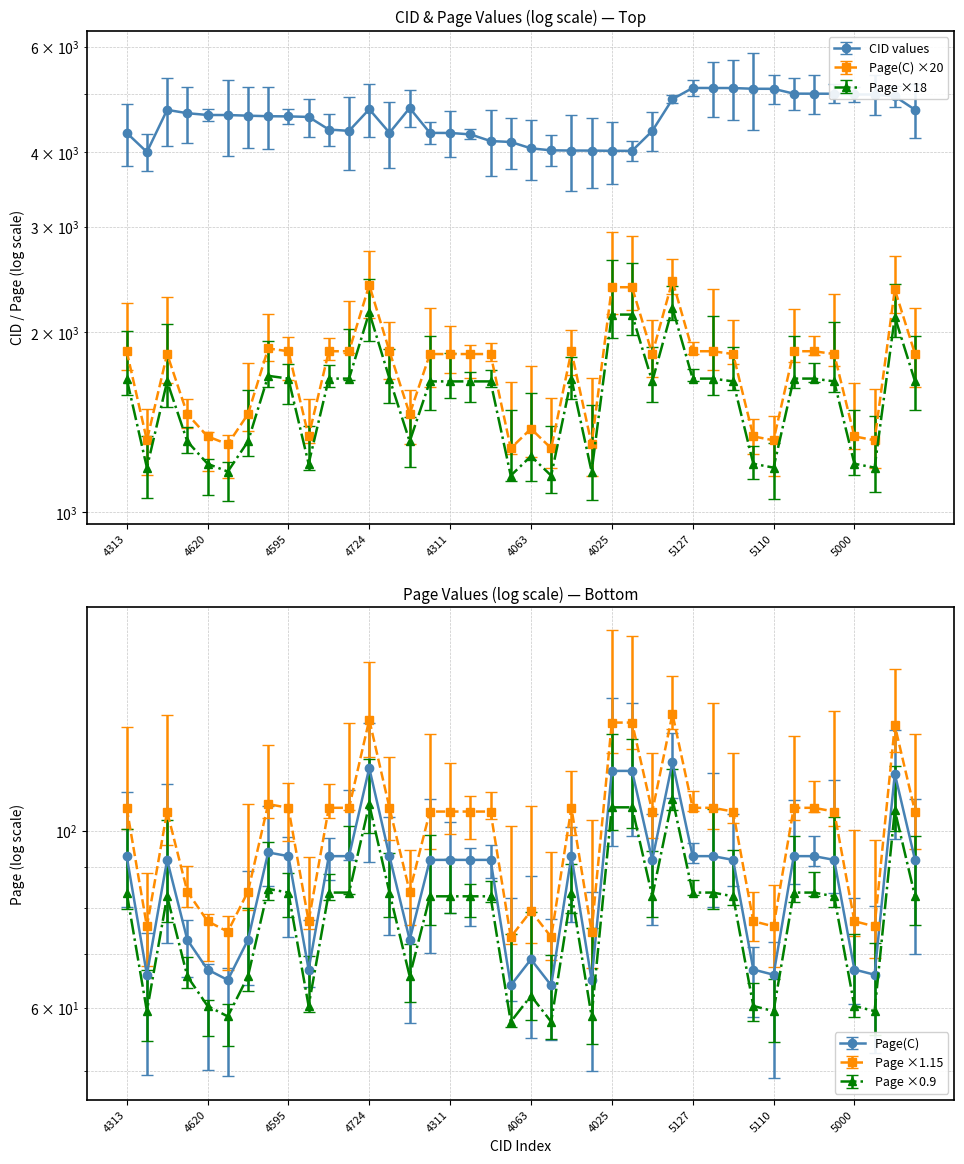

At which category does Page reach its first local peak?

4712